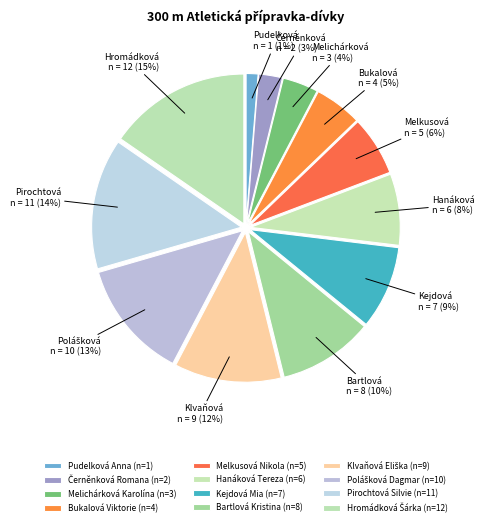

What is the change in value from Kejdová Mia to Polášková Dagmar?

+3